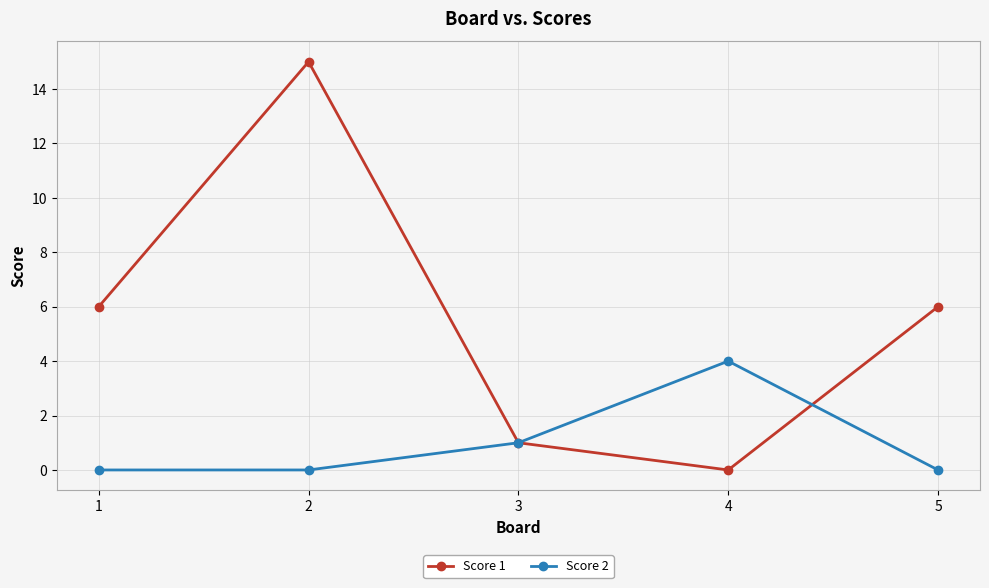

Count the number of data series in this chart.

2